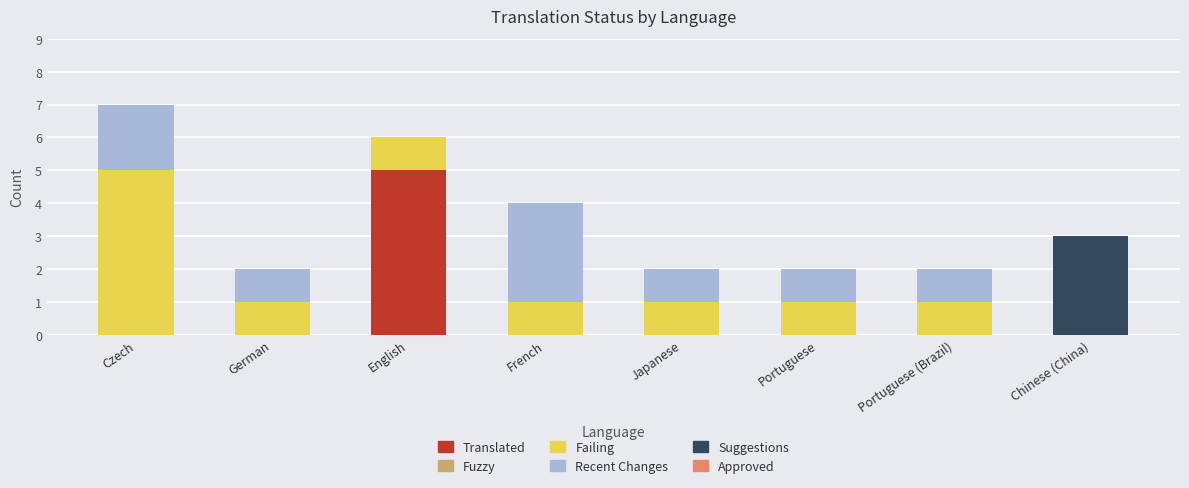

What is the maximum value for Translated?

5